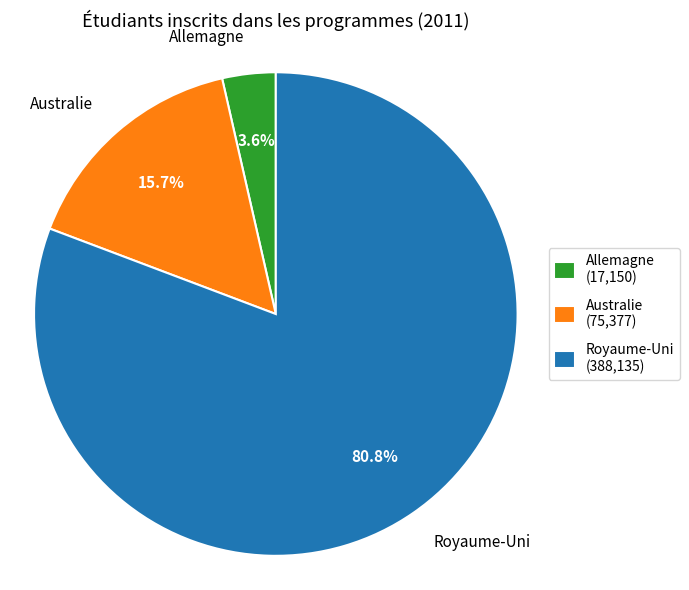

To the nearest percent, what is the average slice percentage?

33%